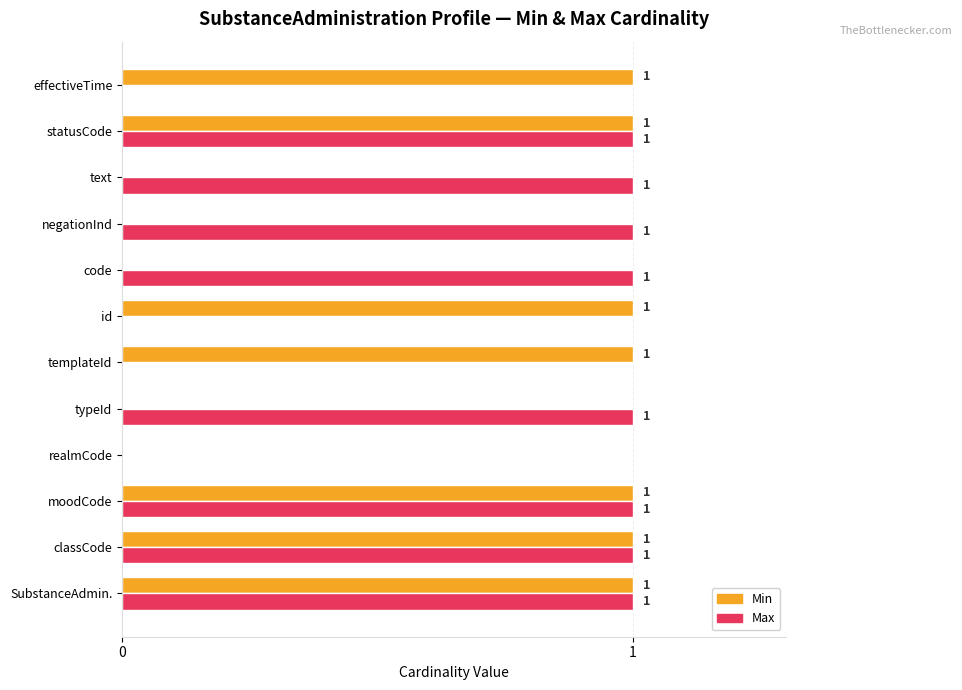

Which series changed the most between code and statusCode?

Min